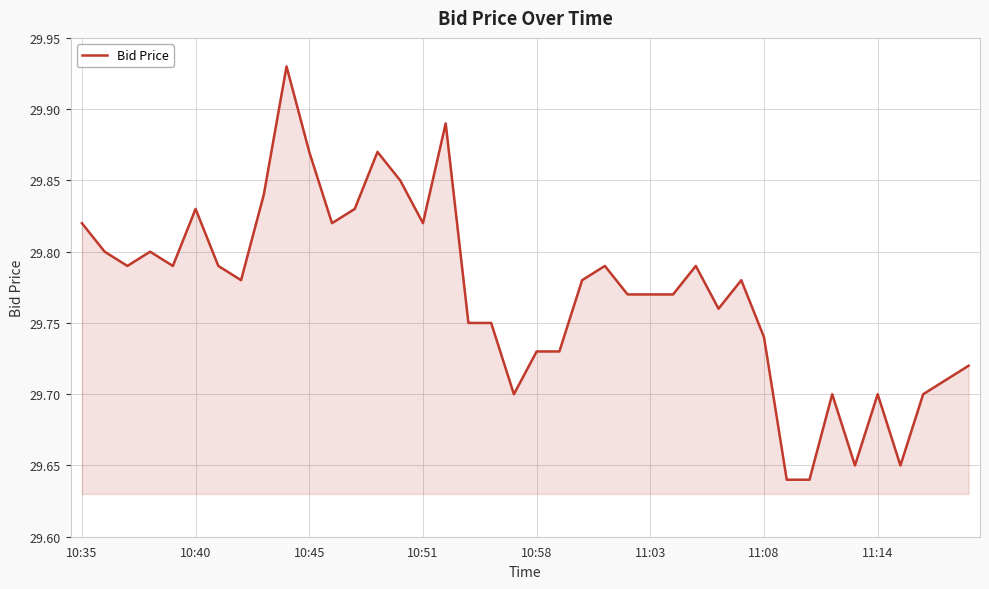

True or false: there are more than 1 points higher than both neighbors.

True